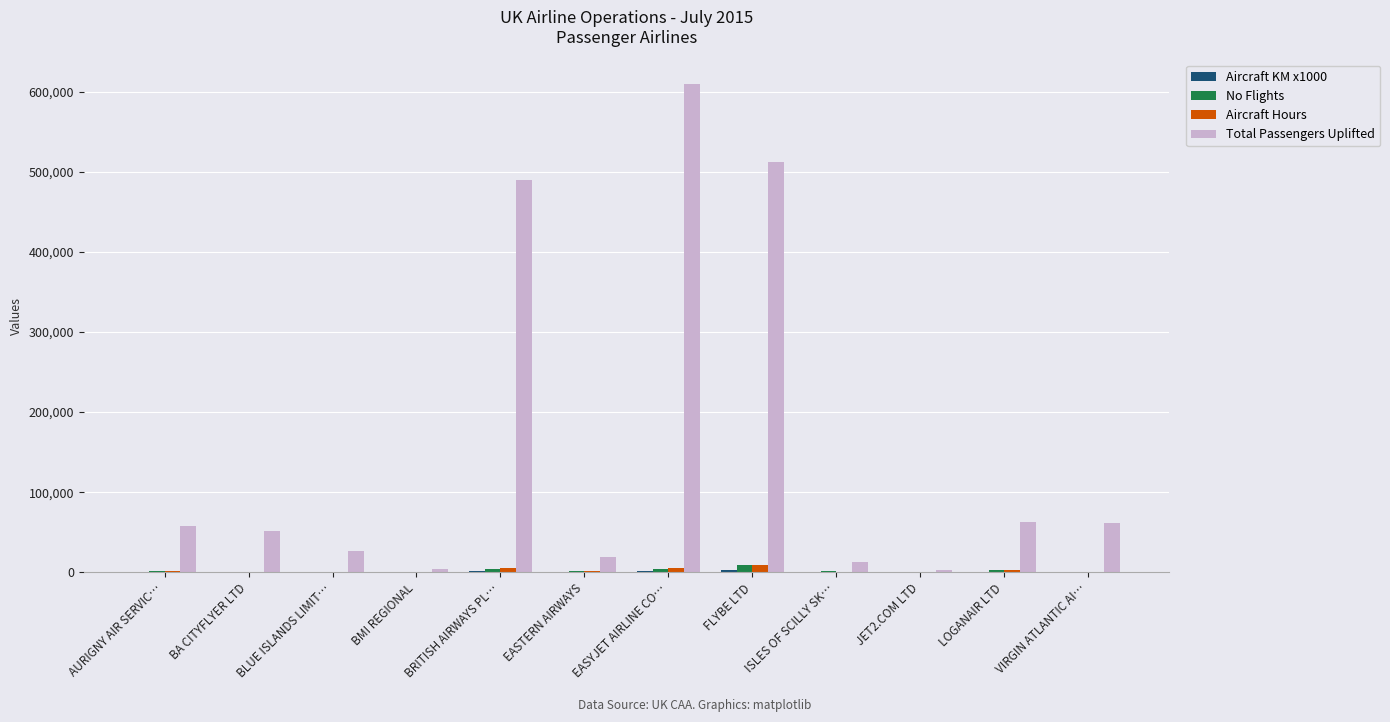

Between AURIGNY AIR SERVIC… and JET2.COM LTD, which series saw the biggest shift?

Total Passengers Uplifted